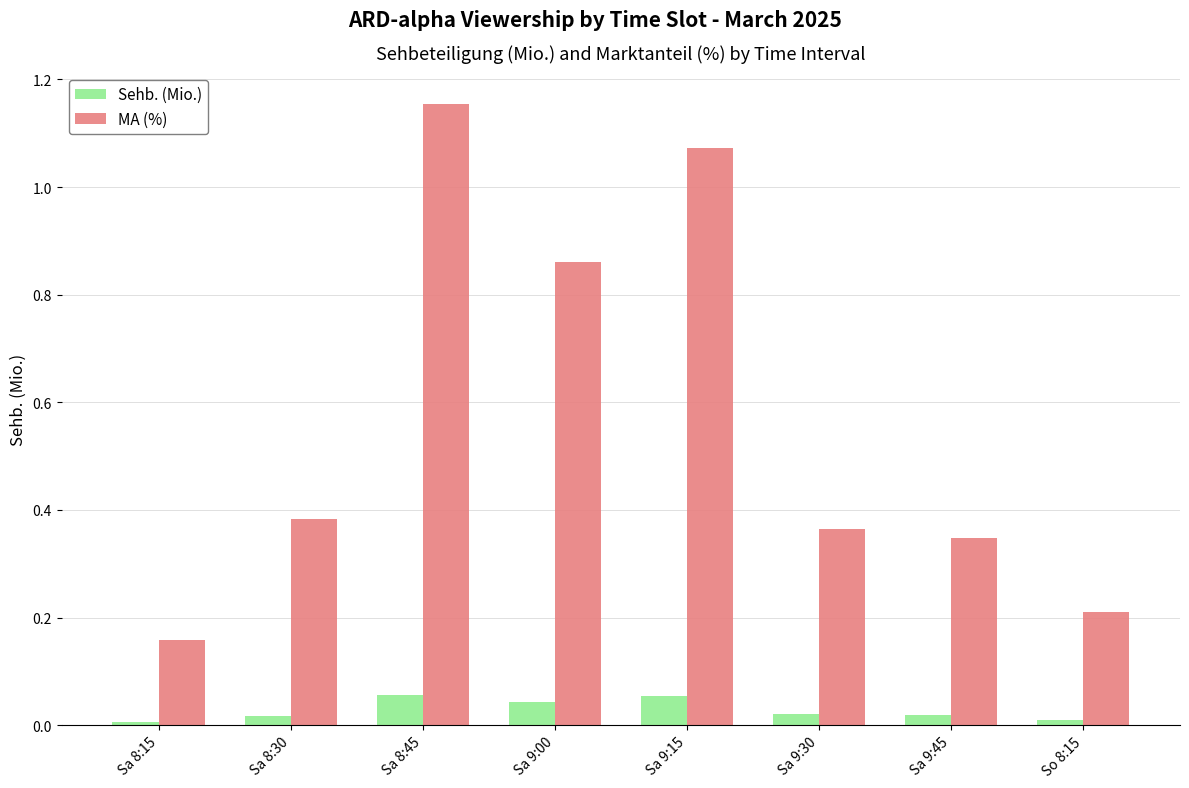

The MA (%) series shows 0.2 at Sa 8:30. True or false?

False